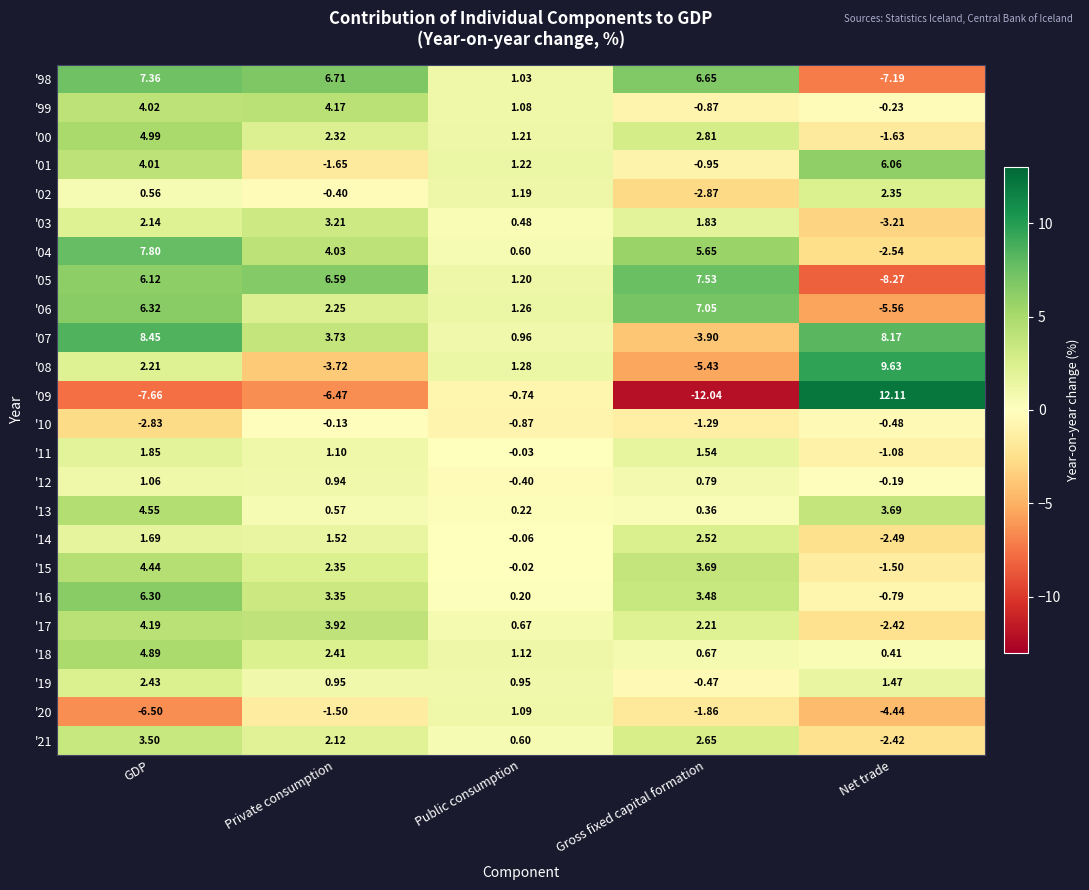

Between Private consumption and Gross fixed capital formation, which series saw the biggest shift?

'07